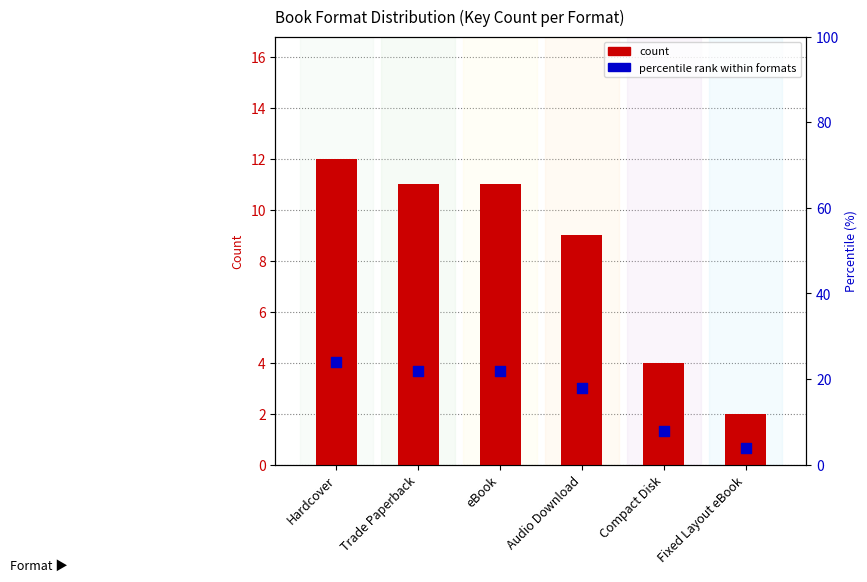

At how many categories does at least one series exceed 22?

1